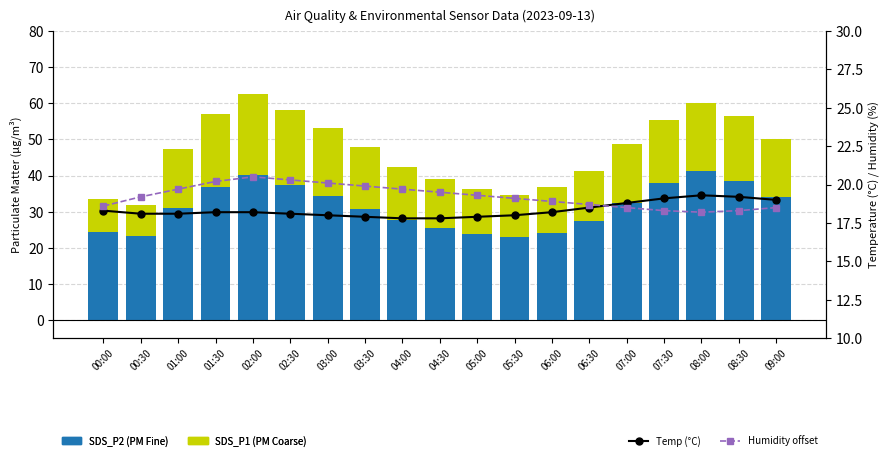

Reading left to right, list all the values displayed in this chart.

SDS_P1 (PM Coarse): 33.5	31.9	47.2	57.1	62.5	58.2	53.1	47.8	42.3	38.9	36.2	34.5	36.8	41.2	48.6	55.3	60.1	56.4	50.2
SDS_P2 (PM Fine): 24.4	23.3	31.0	36.7	40.1	37.5	34.2	30.8	27.6	25.4	23.8	22.9	24.1	27.3	32.4	37.8	41.2	38.6	34.1
Temp (°C): 18.3	18.1	18.1	18.2	18.2	18.1	18.0	17.9	17.8	17.8	17.9	18.0	18.2	18.5	18.8	19.1	19.3	19.2	19.0
Humidity offset: 18.6	19.2	19.7	20.2	20.5	20.3	20.1	19.9	19.7	19.5	19.3	19.1	18.9	18.7	18.5	18.3	18.2	18.3	18.5